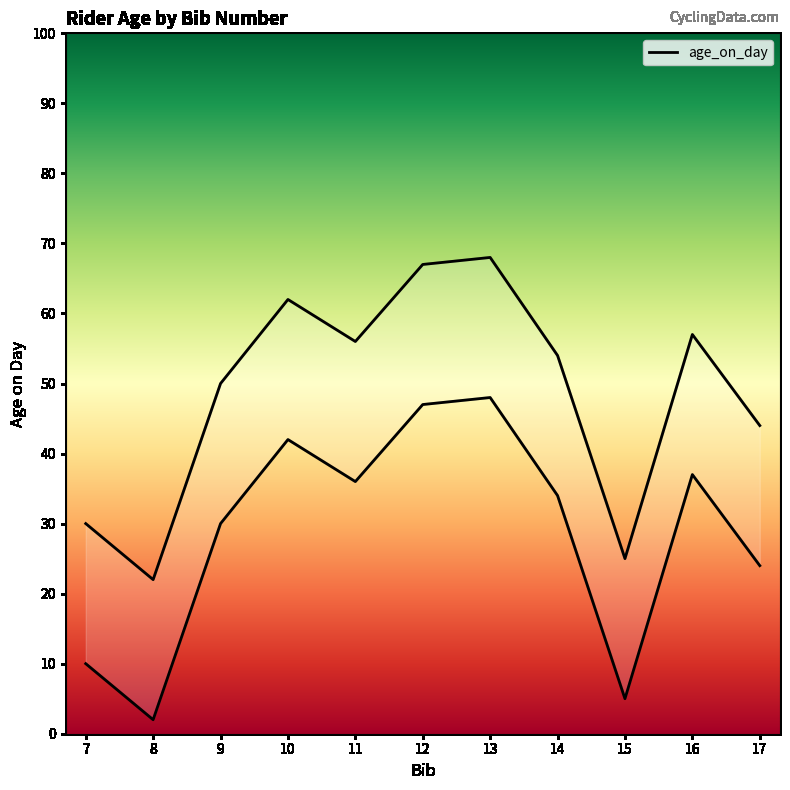

The chart shows a value of 56 at 11. True or false?

True